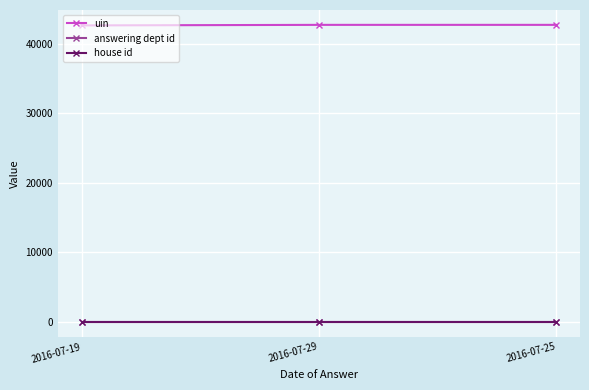

How many lines are shown in the chart?

3